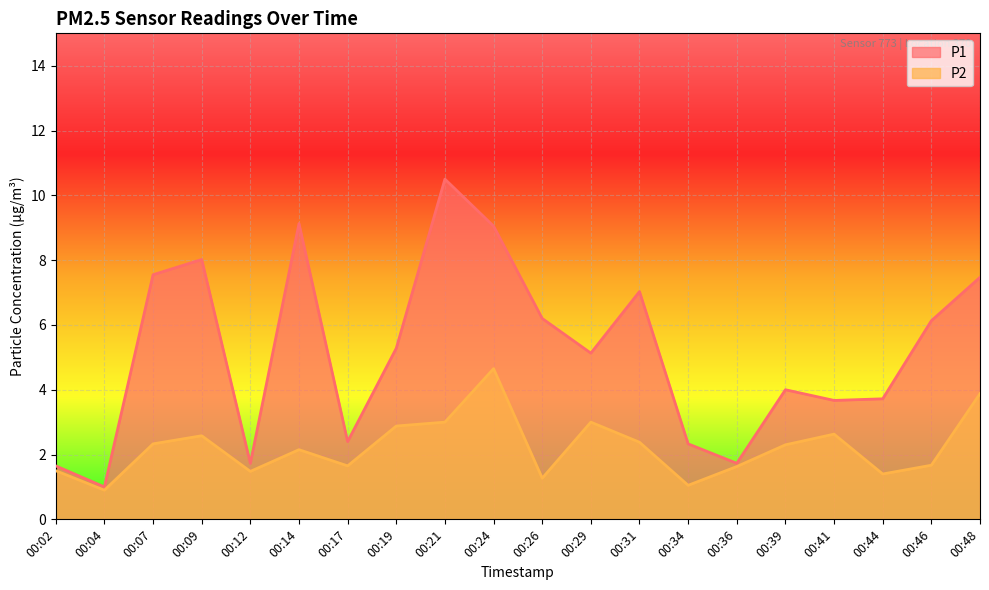

The value of P2 at 00:31 is 1.4. True or false?

False